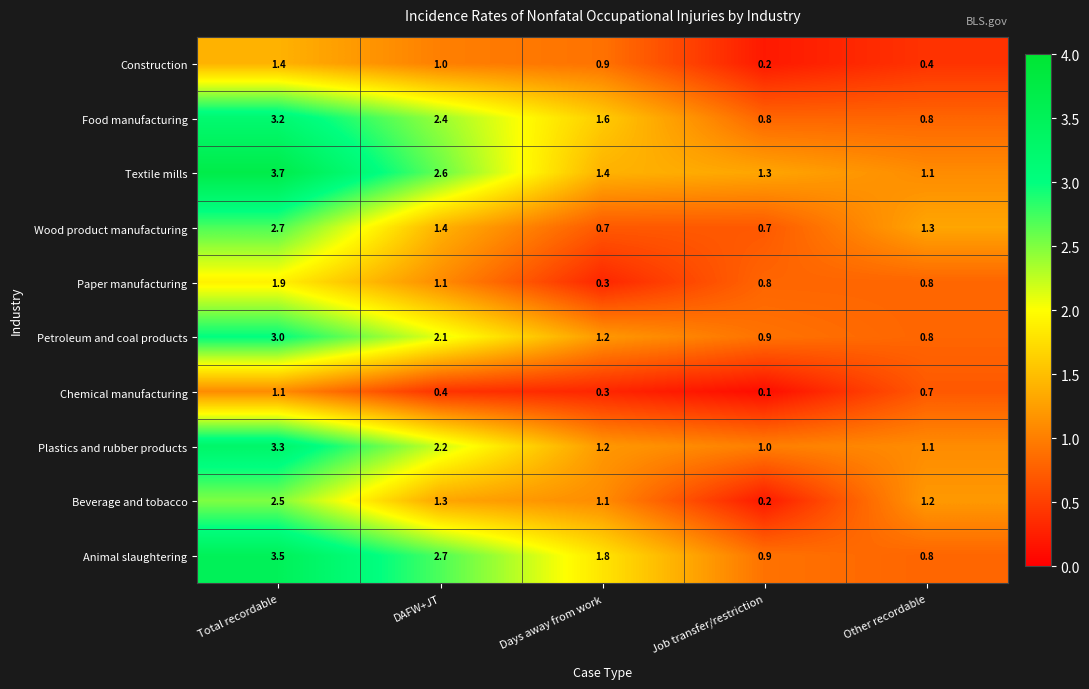

The value of Animal slaughtering at DAFW+JT is 2.7. True or false?

True